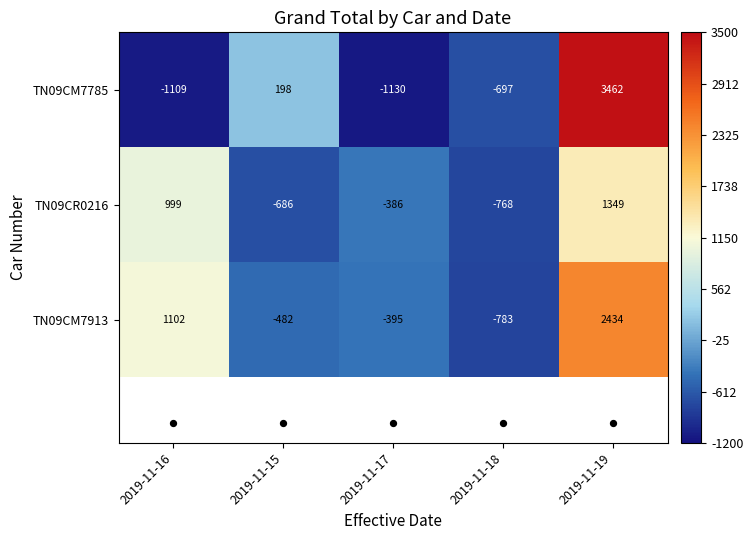

At which category is the sum across all series the highest?

2019-11-19